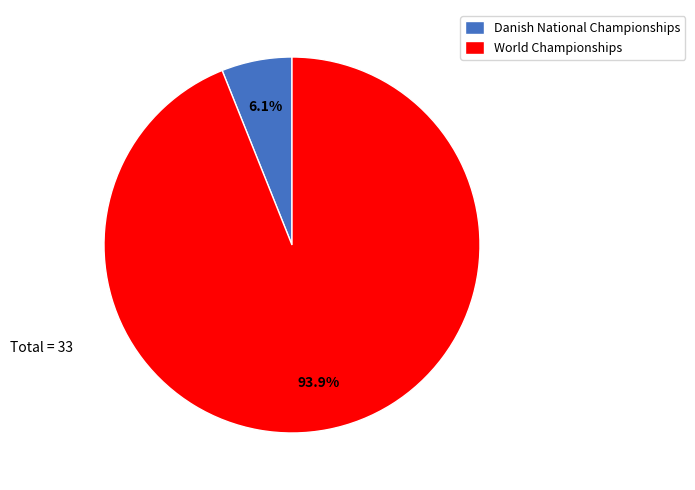

Count the number of slices in the pie.

2